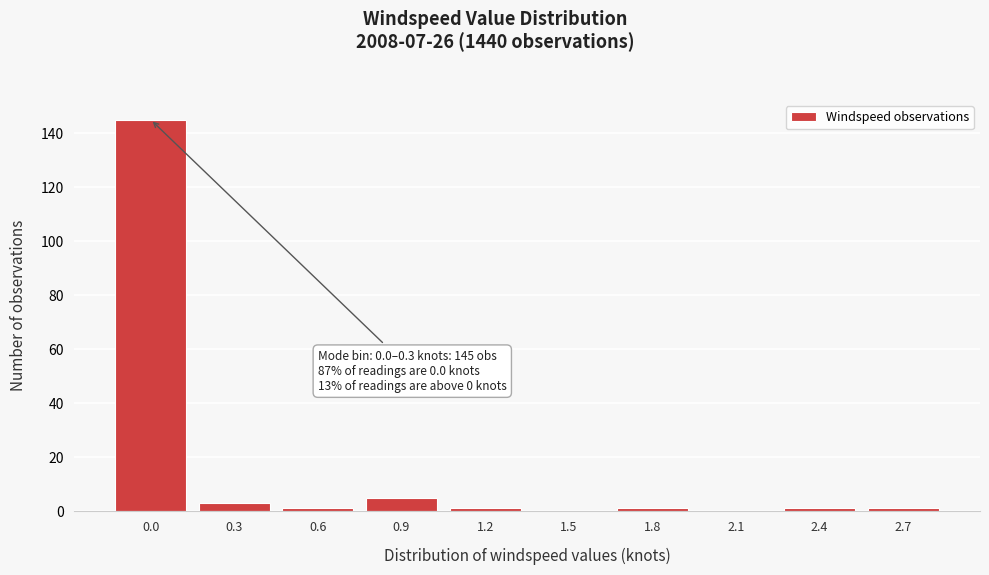

Reading right to left, extract all data points from this chart.

2.7=1	2.4=1	2.1=0	1.8=1	1.5=0	1.2=1	0.9=5	0.6=1	0.3=3	0.0=145